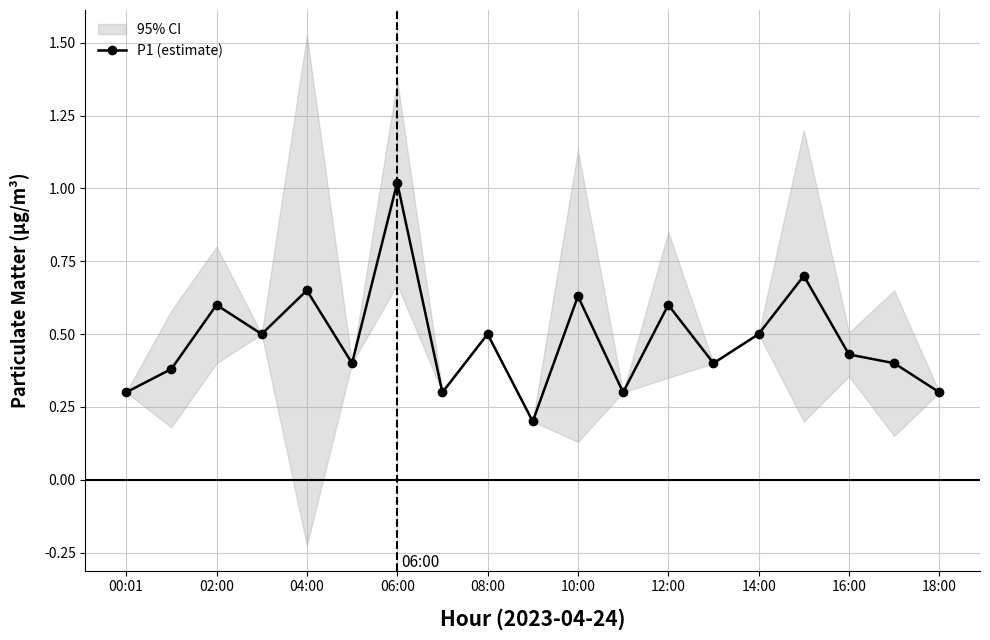

At which category does P1 (estimate) reach its first local peak?

02:00